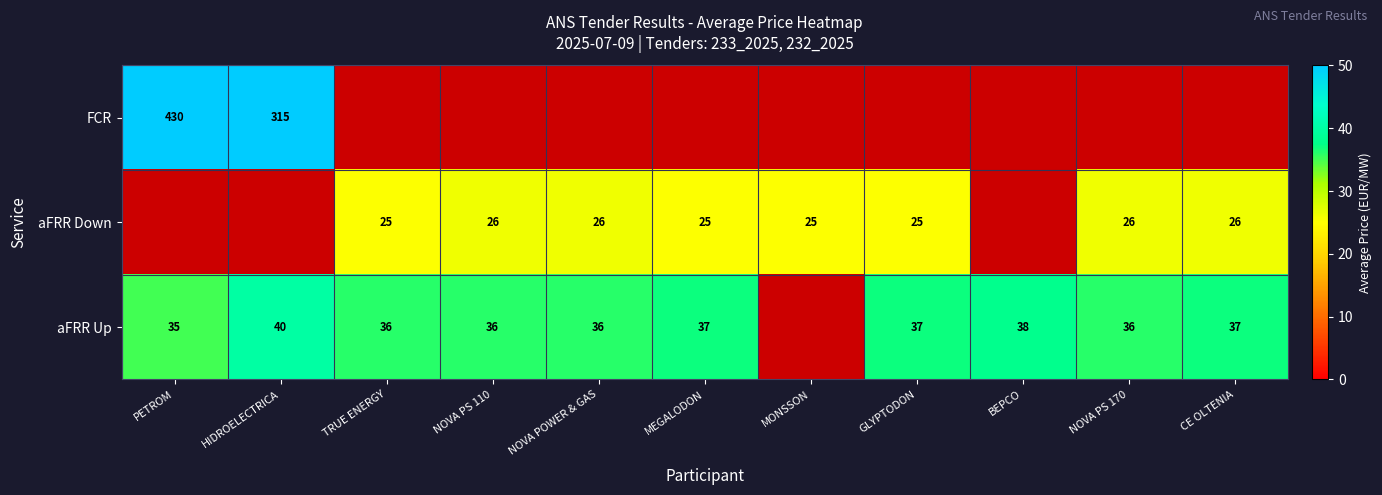

What is the sum of the aFRR Up values at NOVA POWER & GAS and BEPCO?

74